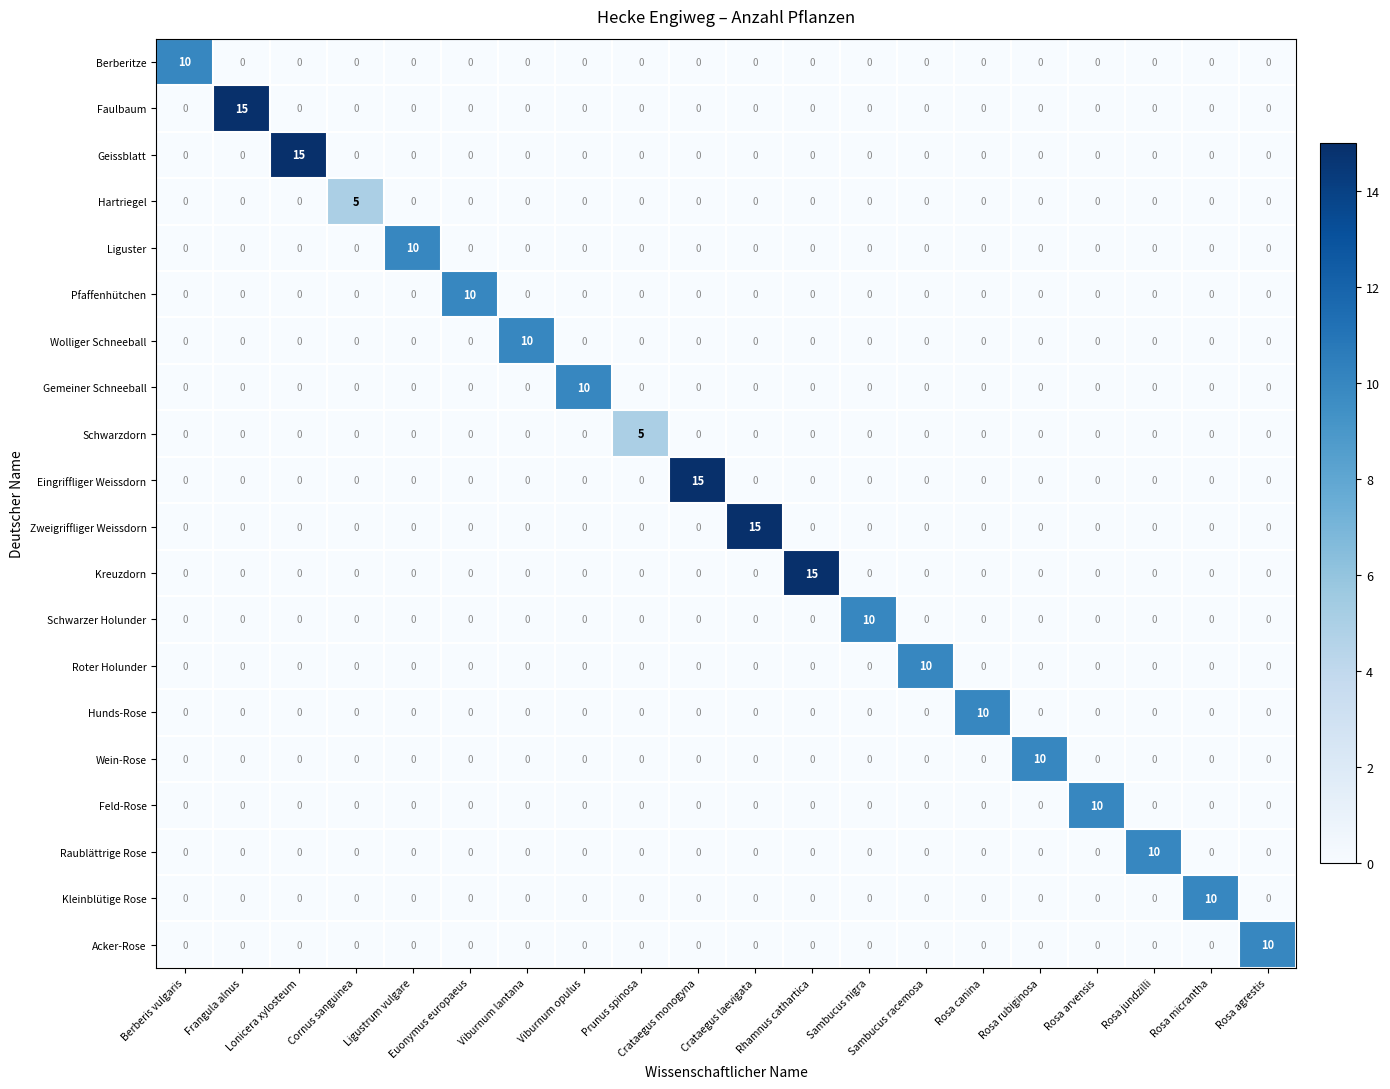

What is the sum of all Gemeiner Schneeball values?

10